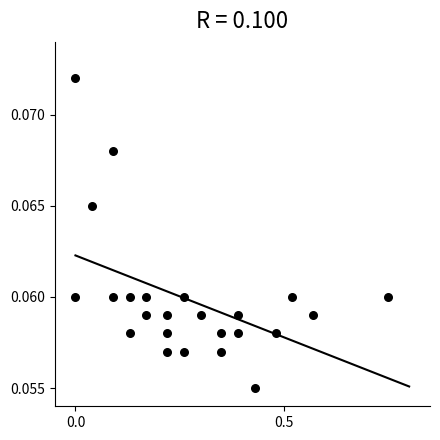

What is the range of X values (max minus min)?

0.8